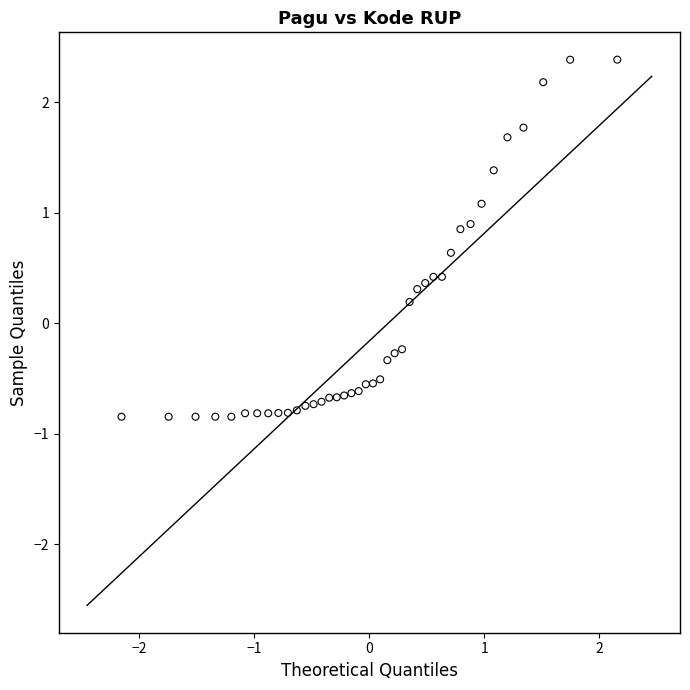

What is the range of Y values (max minus min)?

3.2